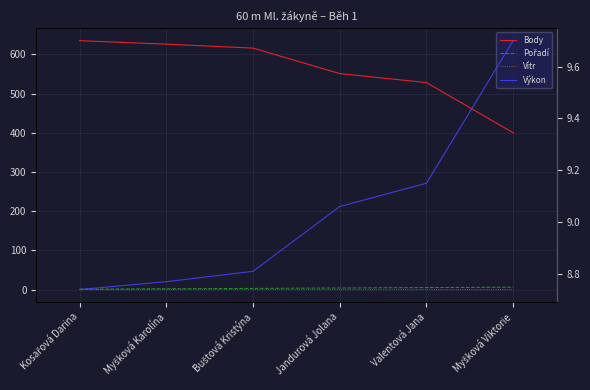

Which series changed the most between Kosařová Darina and Buštová Kristýna?

Body